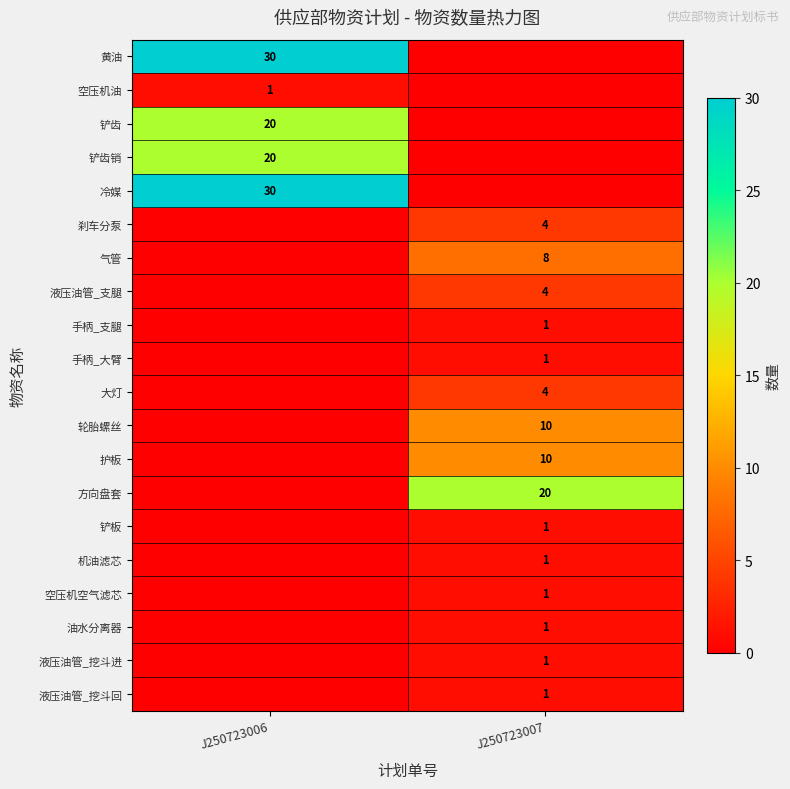

What is the total value across all series at J250723006?

101